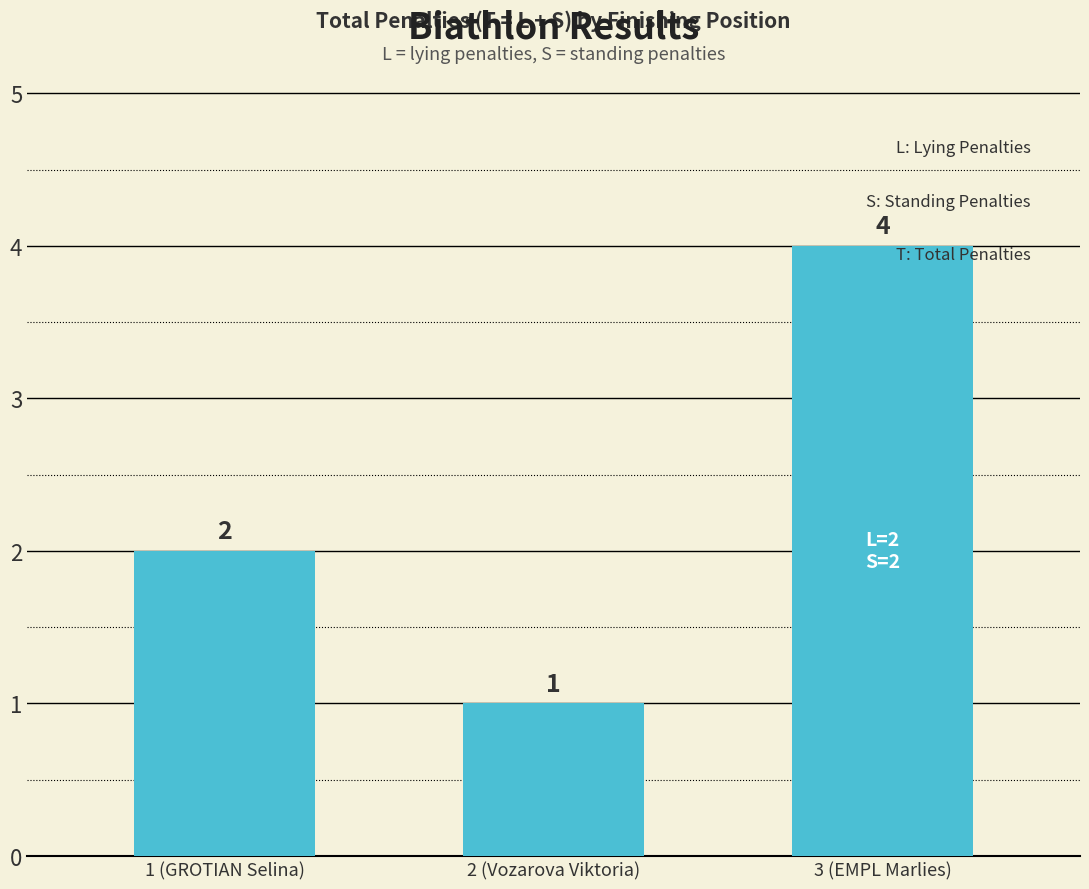

Reading right to left, extract all data points from this chart.

4	1	2